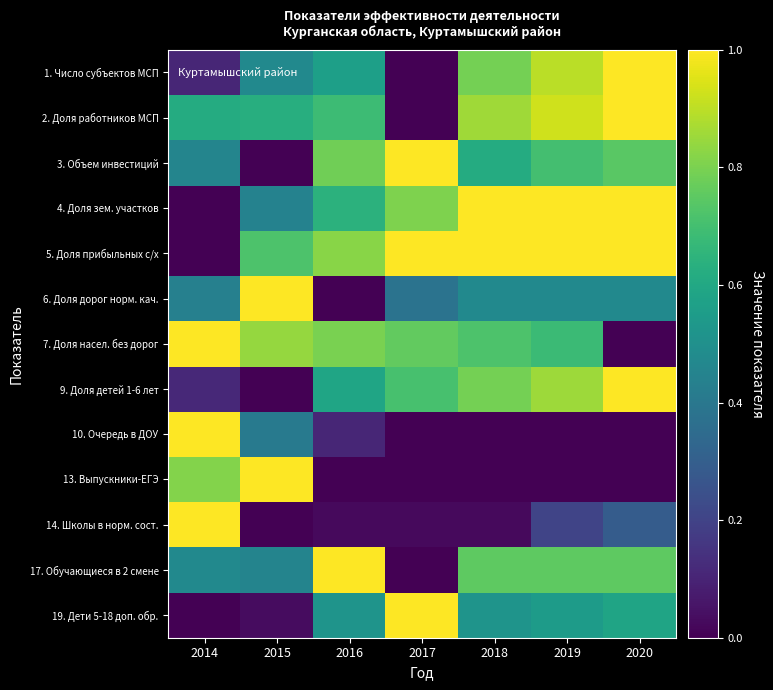

What is the difference between the highest and lowest values at 2018?

1.0